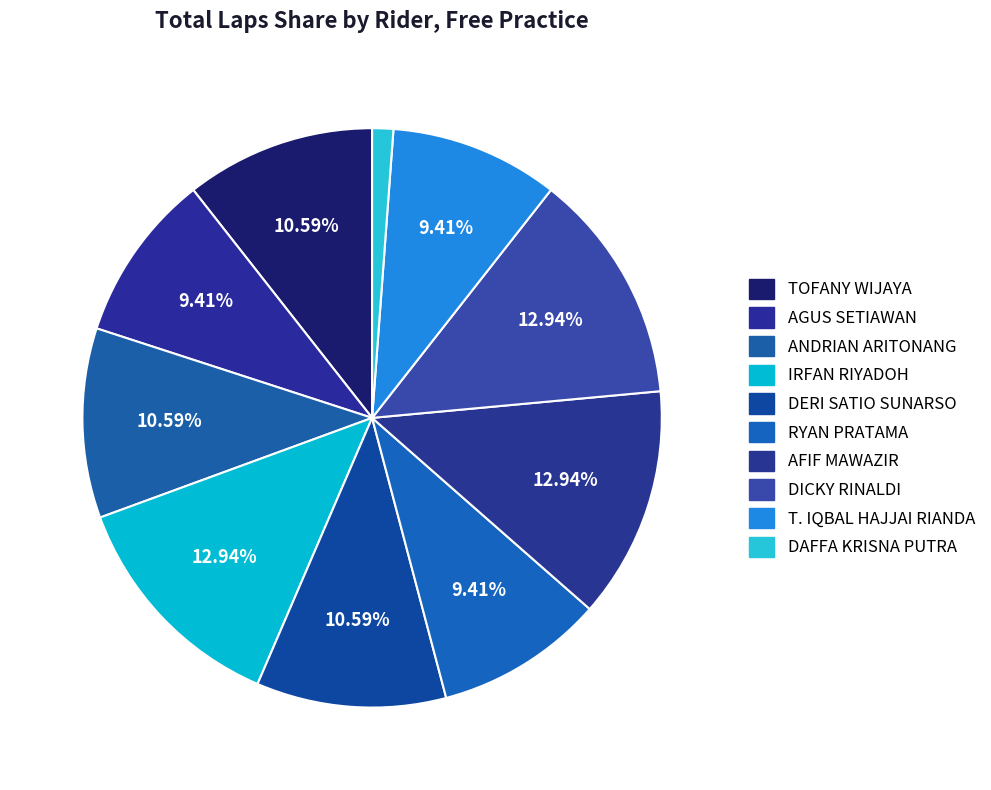

Which category has the biggest portion of the pie?

IRFAN RIYADOH